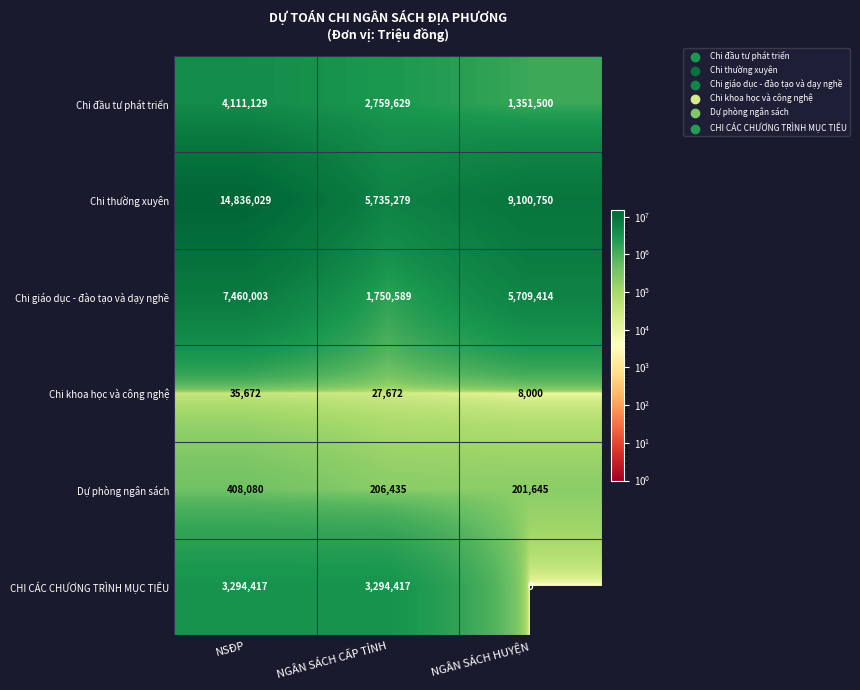

What is the lowest value of the Chi khoa học và công nghệ series?

8000